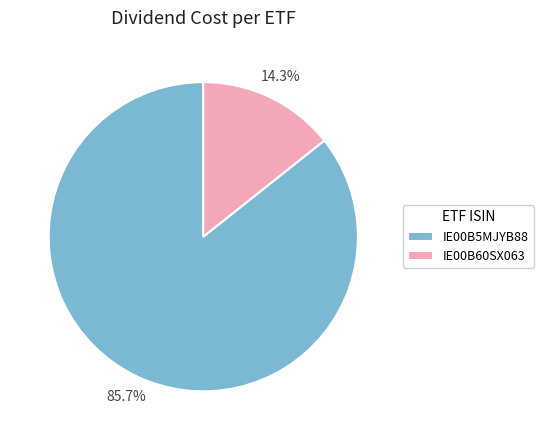

Rank the categories by value from lowest to highest.

IE00B60SX063, IE00B5MJYB88